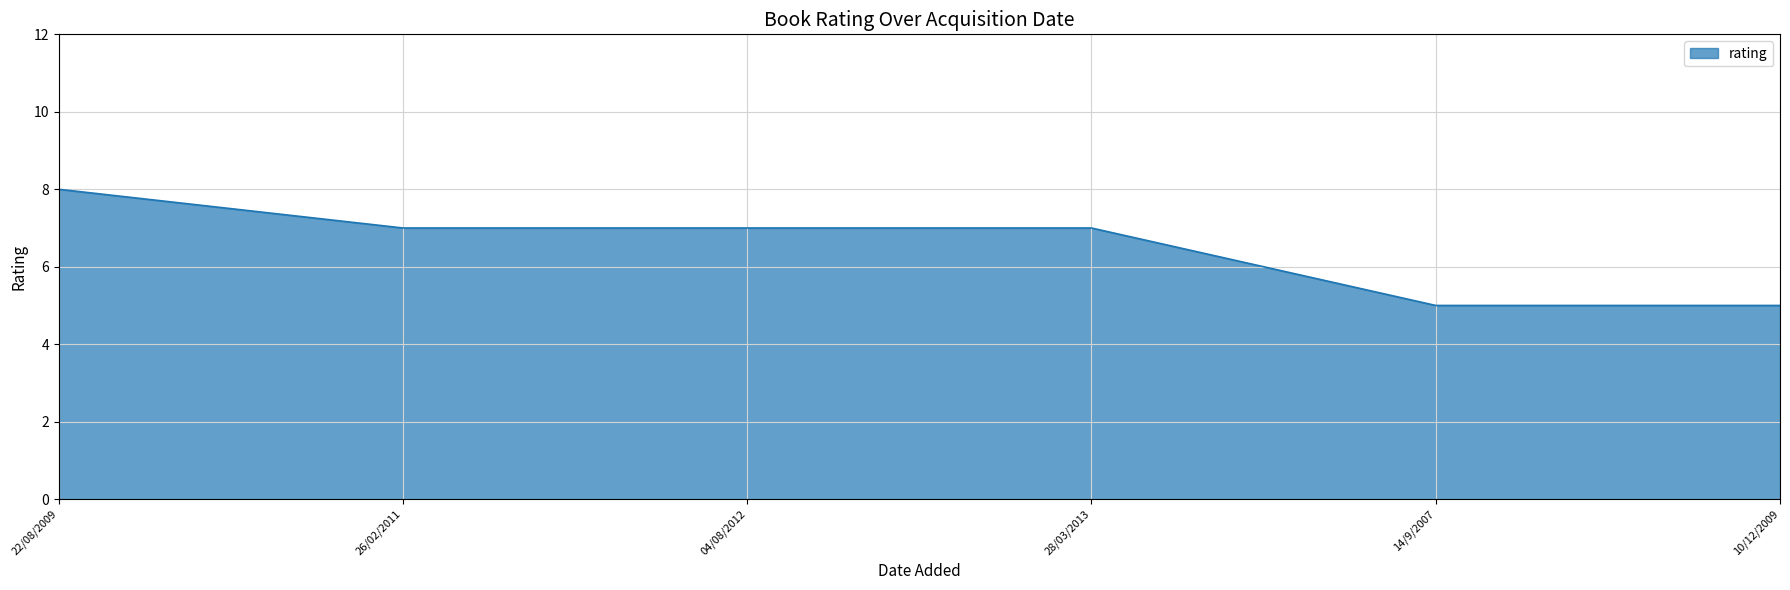

Does the chart display data point markers on the line(s)?

No